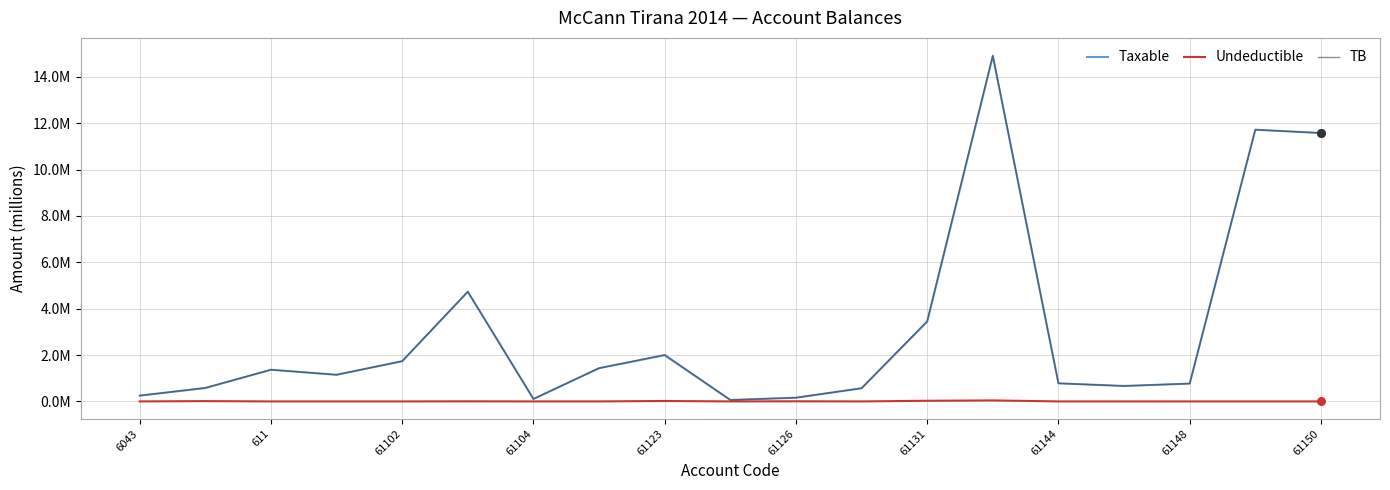

What are all the series names shown in the legend?

Taxable, Undeductible, TB